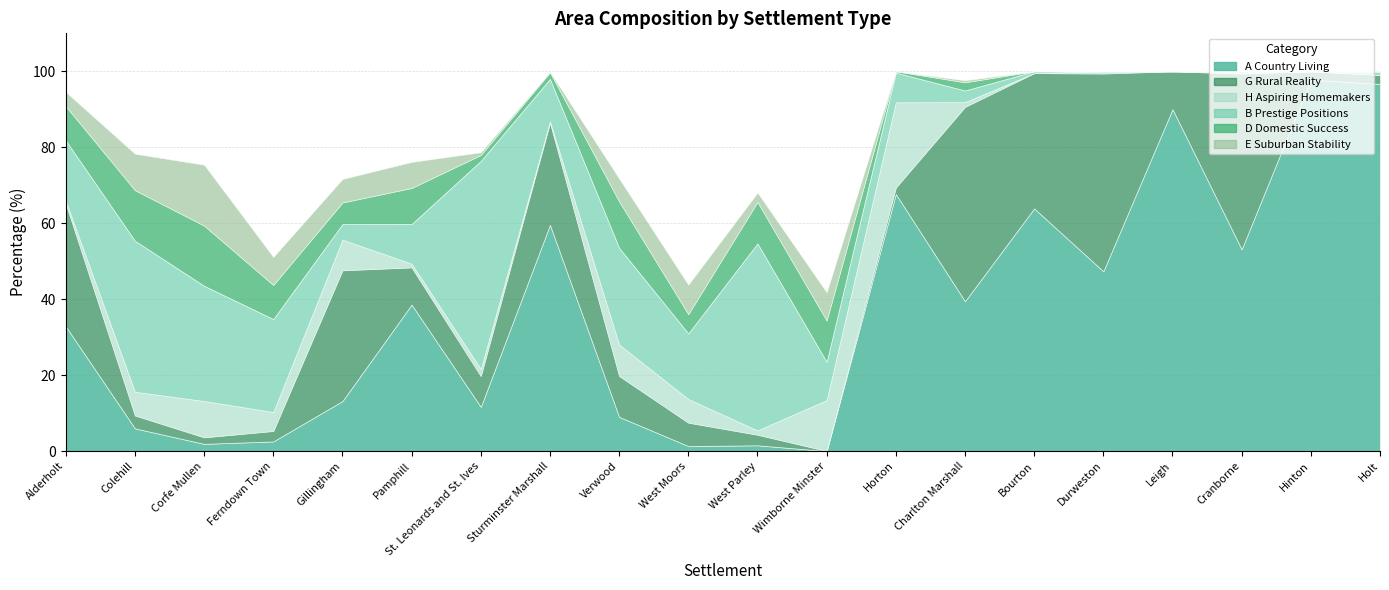

Reading left to right, list all the values displayed in this chart.

A Country Living: Alderholt=32.8	Colehill=6.0	Corfe Mullen=1.9	Ferndown Town=2.5	Gillingham=13.2	Pamphill=38.6	St. Leonards and St. Ives=11.6	Sturminster Marshall=59.6	Verwood=9.0	West Moors=1.3	West Parley=1.5	Wimborne Minster=0.0	Horton=67.7	Charlton Marshall=39.5	Bourton=63.9	Durweston=47.3	Leigh=90.0	Cranborne=53.1	Hinton=97.8	Holt=96.7
G Rural Reality: Alderholt=32.3	Colehill=3.4	Corfe Mullen=1.7	Ferndown Town=2.8	Gillingham=34.4	Pamphill=9.8	St. Leonards and St. Ives=8.1	Sturminster Marshall=26.9	Verwood=10.8	West Moors=6.2	West Parley=2.8	Wimborne Minster=0.0	Horton=1.7	Charlton Marshall=51.2	Bourton=35.6	Durweston=52.1	Leigh=10.0	Cranborne=46.3	Hinton=2.2	Holt=2.4
H Aspiring Homemakers: Alderholt=0.7	Colehill=6.2	Corfe Mullen=9.6	Ferndown Town=5.0	Gillingham=8.1	Pamphill=1.0	St. Leonards and St. Ives=1.9	Sturminster Marshall=0.4	Verwood=8.3	West Moors=6.2	West Parley=1.1	Wimborne Minster=13.4	Horton=22.4	Charlton Marshall=1.3	Bourton=0.0	Durweston=0.6	Leigh=0.0	Cranborne=0.3	Hinton=0.0	Holt=0.0
B Prestige Positions: Alderholt=15.9	Colehill=39.8	Corfe Mullen=30.3	Ferndown Town=24.5	Gillingham=4.1	Pamphill=10.5	St. Leonards and St. Ives=54.8	Sturminster Marshall=11.2	Verwood=25.5	West Moors=17.3	West Parley=49.2	Wimborne Minster=10.1	Horton=7.8	Charlton Marshall=3.1	Bourton=0.5	Durweston=0.0	Leigh=0.0	Cranborne=0.3	Hinton=0.0	Holt=0.7
D Domestic Success: Alderholt=9.0	Colehill=13.3	Corfe Mullen=15.8	Ferndown Town=9.0	Gillingham=5.7	Pamphill=9.5	St. Leonards and St. Ives=1.6	Sturminster Marshall=1.7	Verwood=12.2	West Moors=5.1	West Parley=10.9	Wimborne Minster=10.9	Horton=0.3	Charlton Marshall=2.2	Bourton=0.0	Durweston=0.0	Leigh=0.0	Cranborne=0.0	Hinton=0.0	Holt=0.2
E Suburban Stability: Alderholt=3.8	Colehill=9.6	Corfe Mullen=16.0	Ferndown Town=7.4	Gillingham=6.2	Pamphill=6.9	St. Leonards and St. Ives=0.7	Sturminster Marshall=0.1	Verwood=6.0	West Moors=7.8	West Parley=2.5	Wimborne Minster=7.4	Horton=0.0	Charlton Marshall=0.5	Bourton=0.0	Durweston=0.0	Leigh=0.0	Cranborne=0.0	Hinton=0.0	Holt=0.0